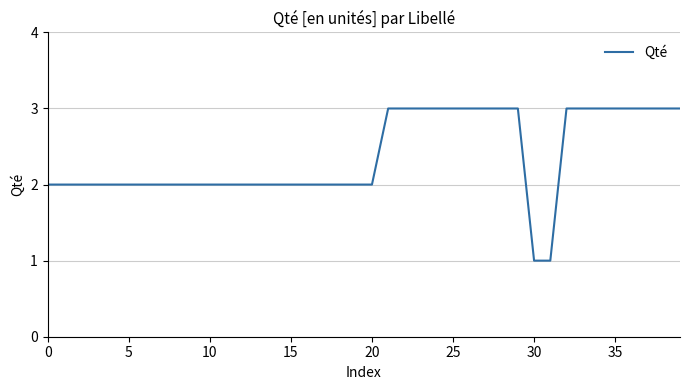

What is the sum of all values?

95